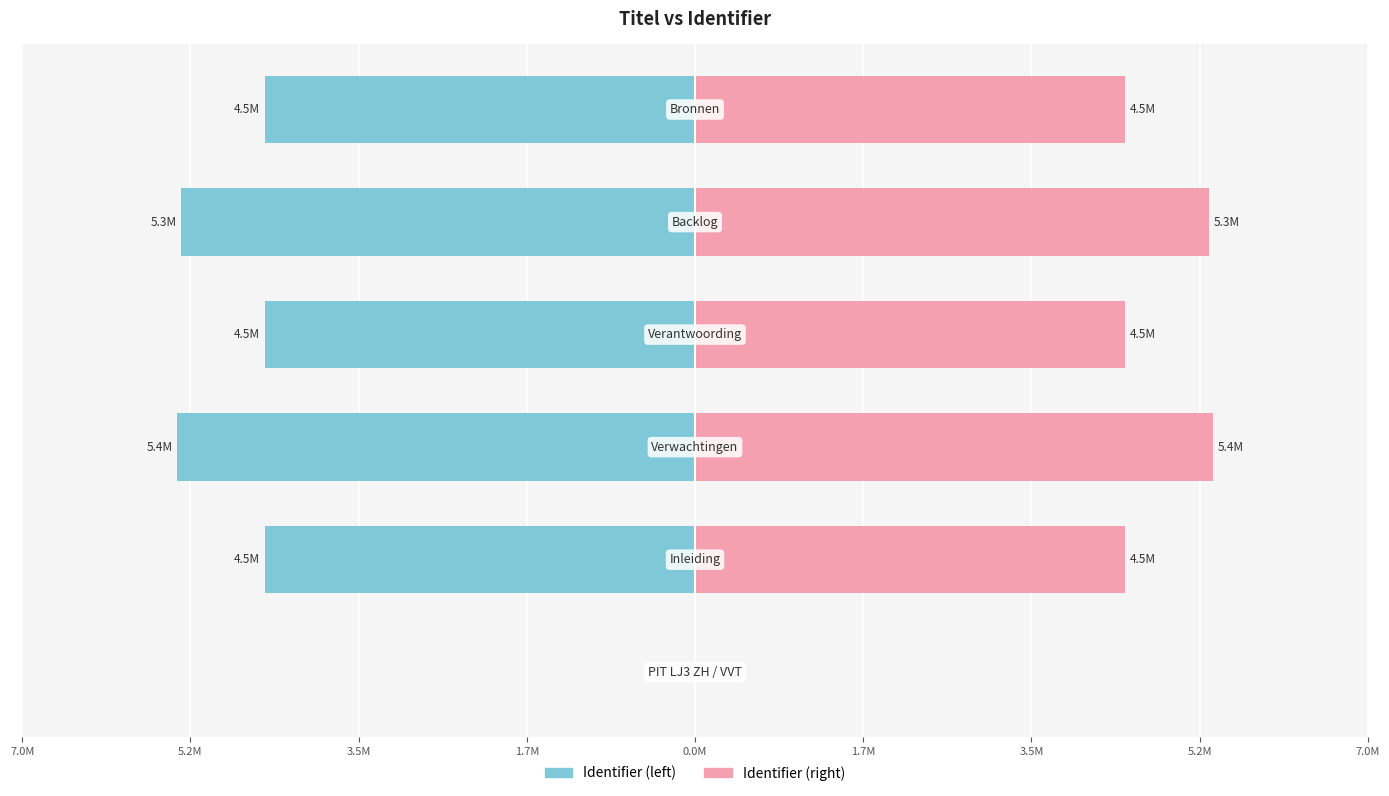

How many data points in Identifier (right) are above 4?

5